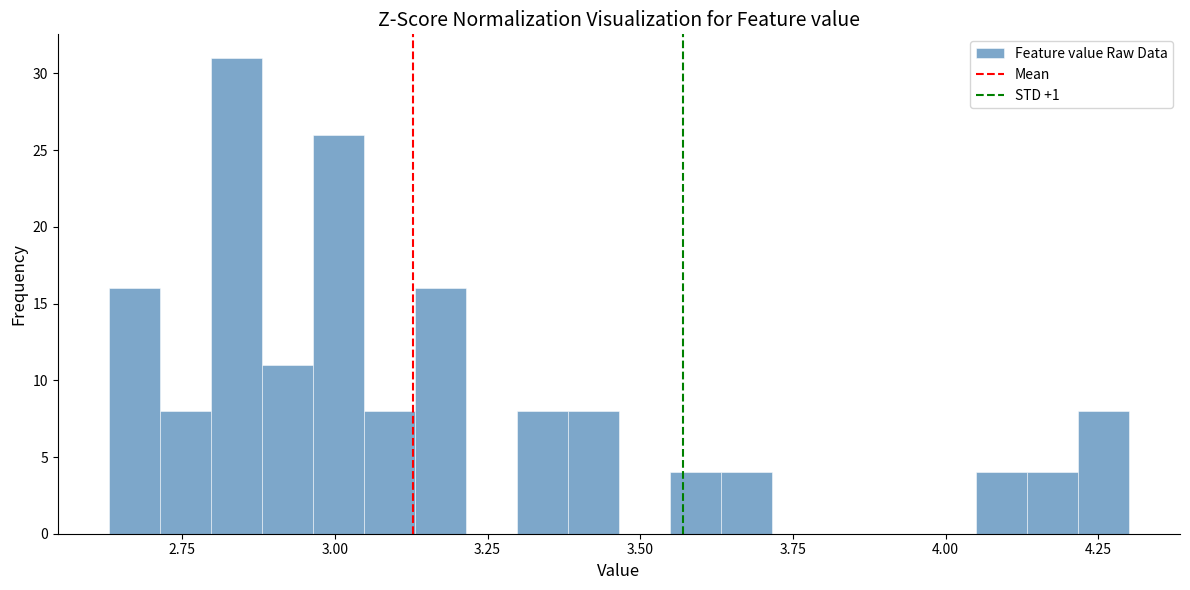

Around what value on the x-axis is the tallest bar? Give the approximate position of its centre, as read against the axis.

2.85